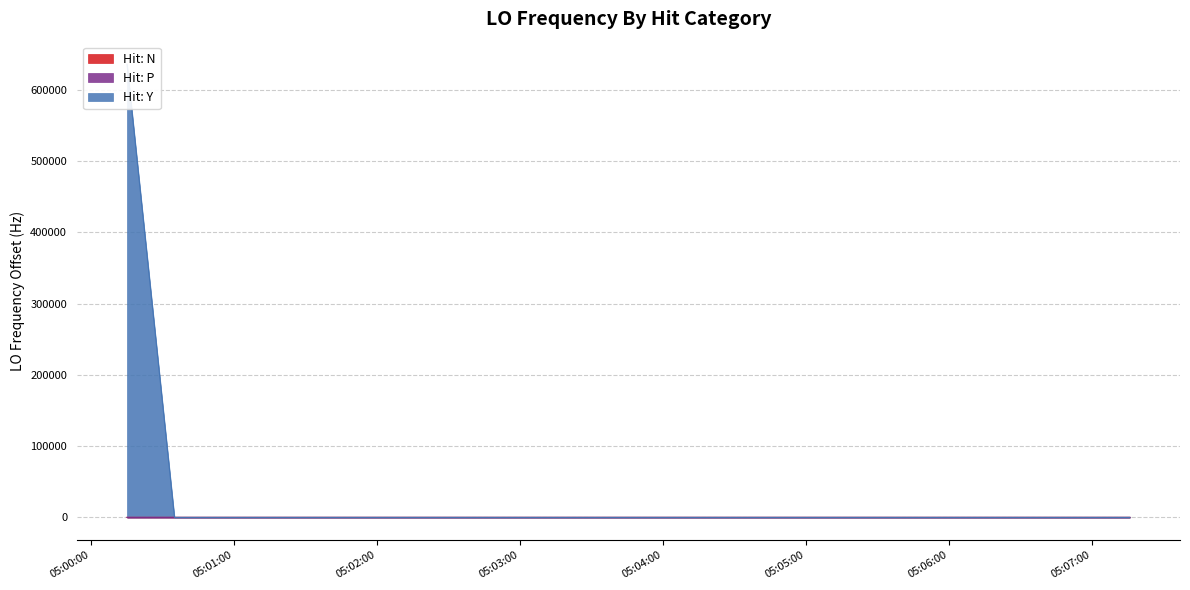

True or false: LO_Frequency_Y and LO_Frequency_N cross at least once.

False